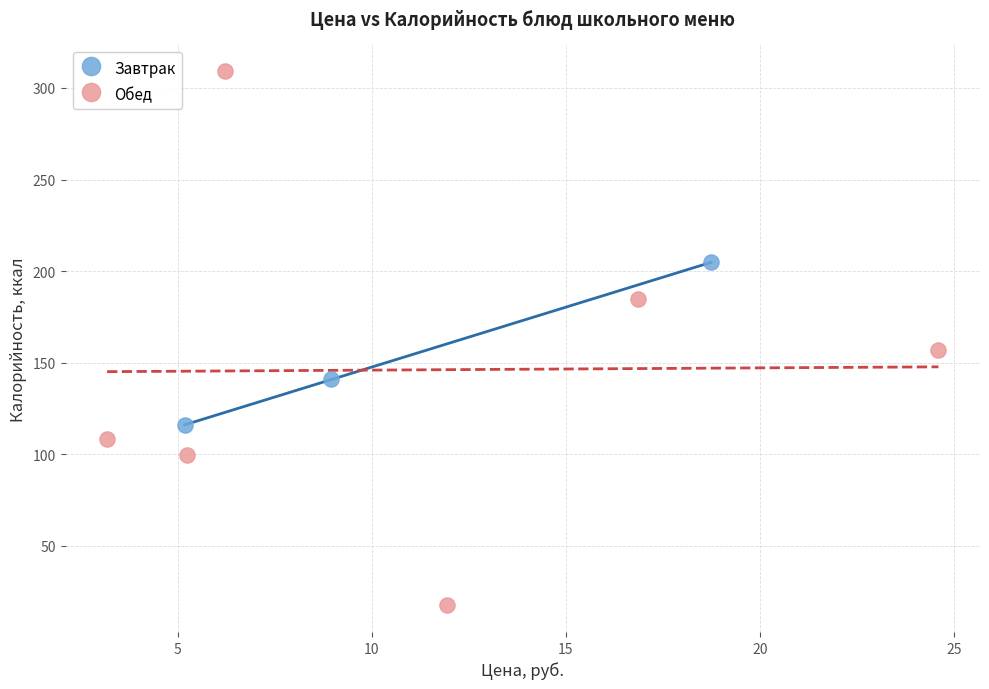

Which series contains the highest Y value?

Обед